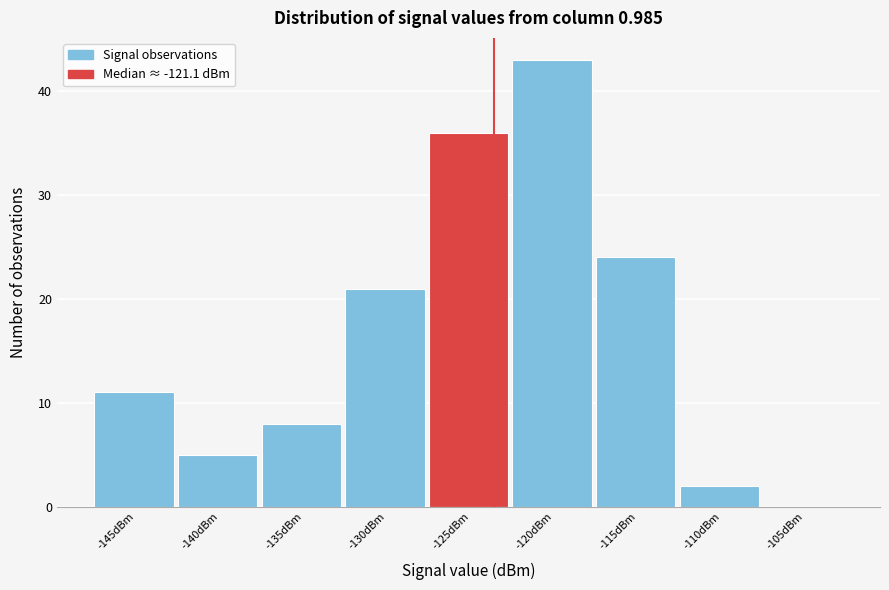

Reading right to left, extract all data points from this chart.

-105dBm=0	-110dBm=2	-115dBm=24	-120dBm=43	-125dBm=36	-130dBm=21	-135dBm=8	-140dBm=5	-145dBm=11